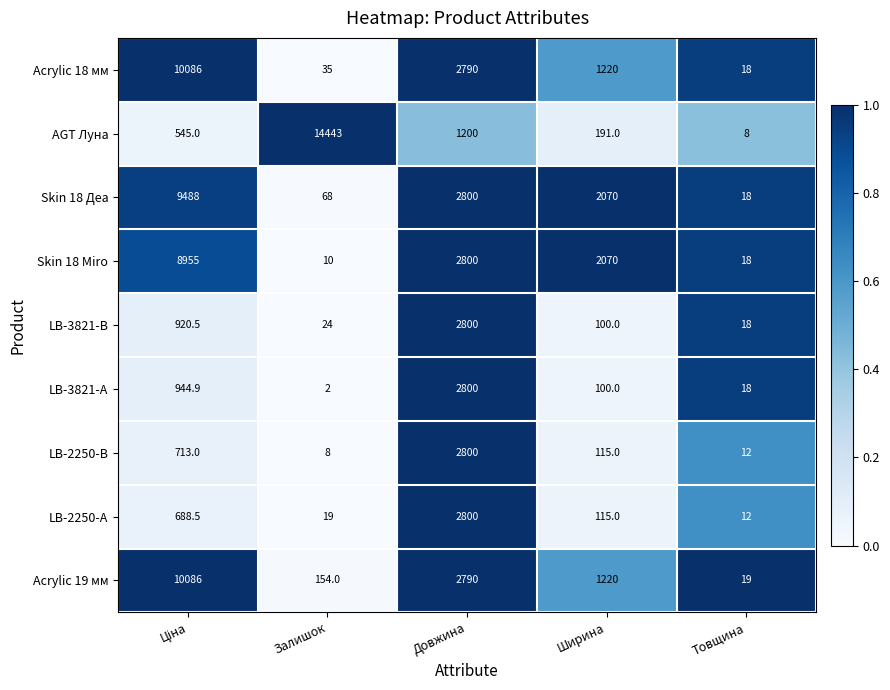

Rank the series at Залишок from lowest to highest value.

LB-3821-А, LB-2250-В, Skin 18 Miro, LB-2250-А, LB-3821-В, Acrylic 18 мм, Skin 18 Деа, Acrylic 19 мм, AGT Луна